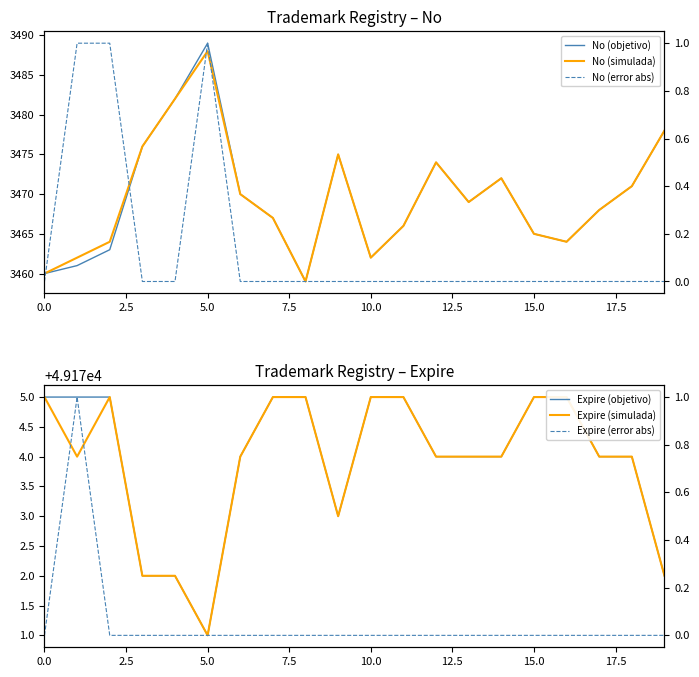

How many values in the No (simulada) series exceed 3469?

9